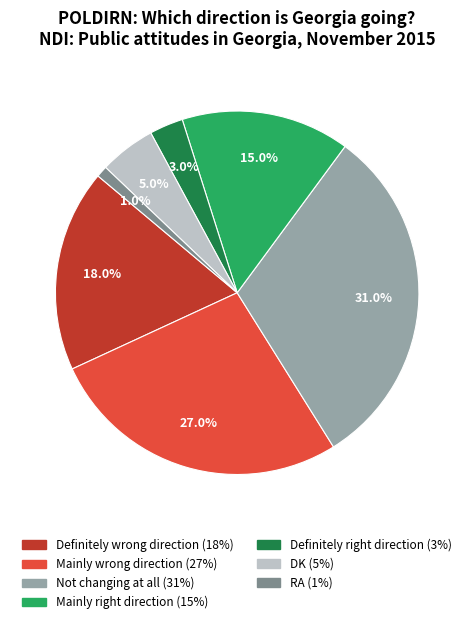

Combined, what portion of the pie is Mainly wrong direction and Definitely wrong direction?

45.0%